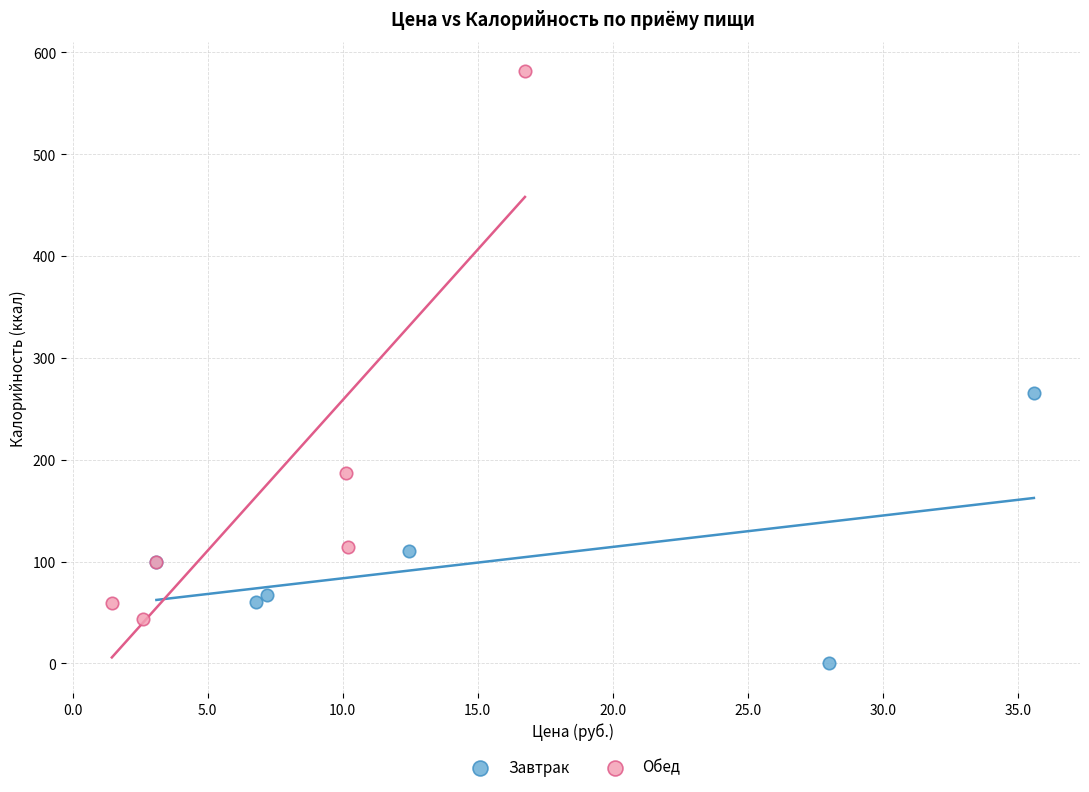

Which series contains the highest Y value?

Обед